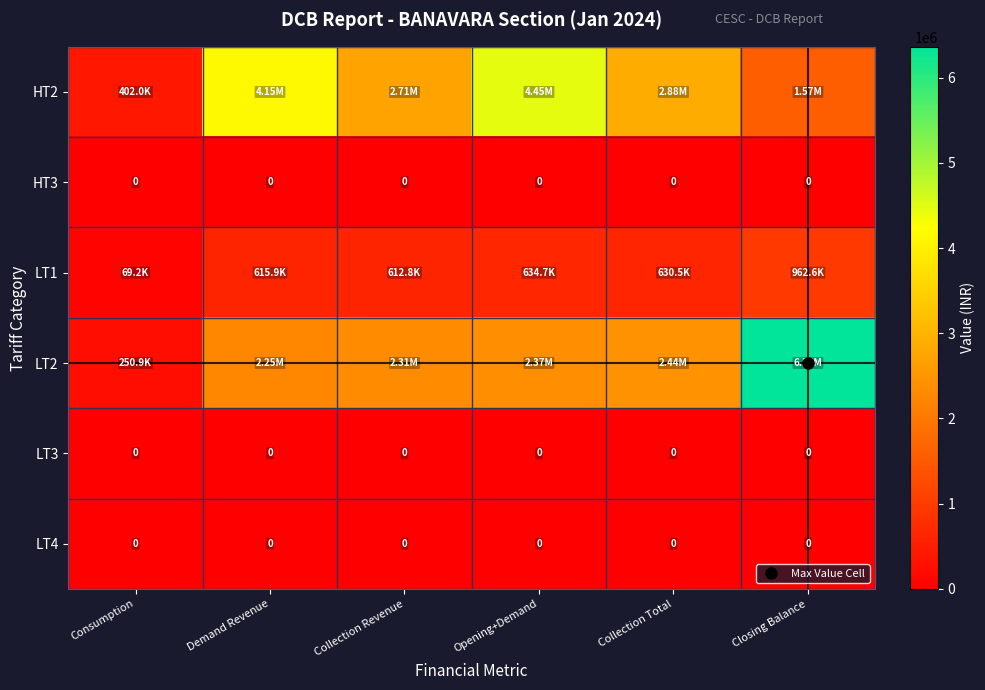

Which has a higher value, Collection Revenue or Consumption?

Collection Revenue